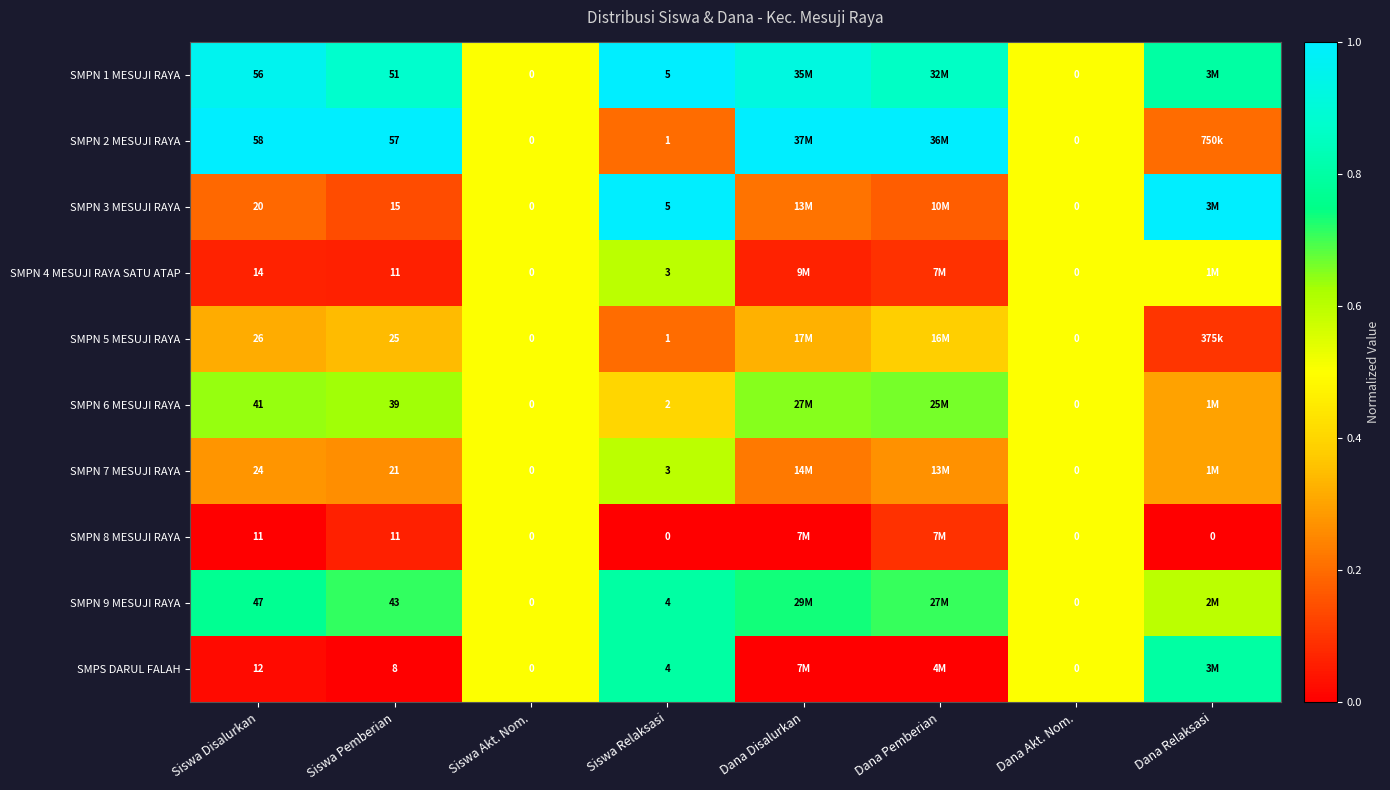

How many SMPN 2 MESUJI RAYA values are between 0 and 1?

8